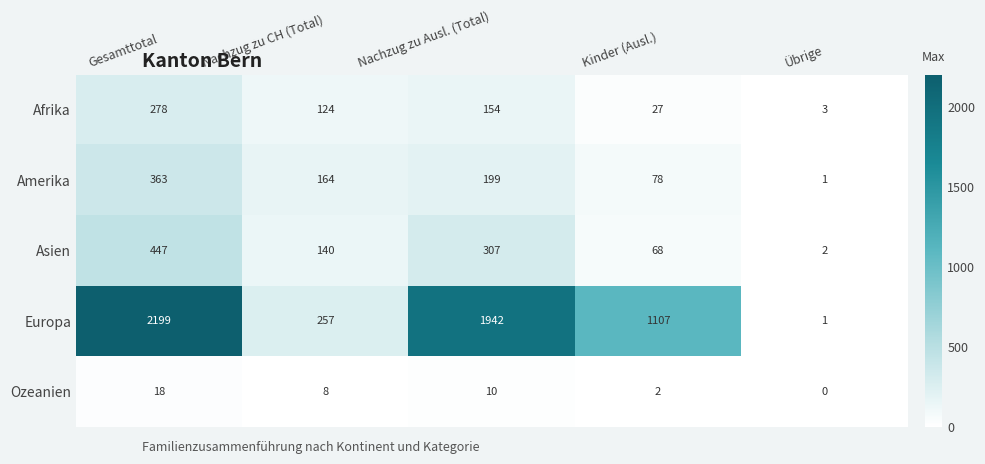

Where does the Ozeanien series first go above 8?

Gesamttotal